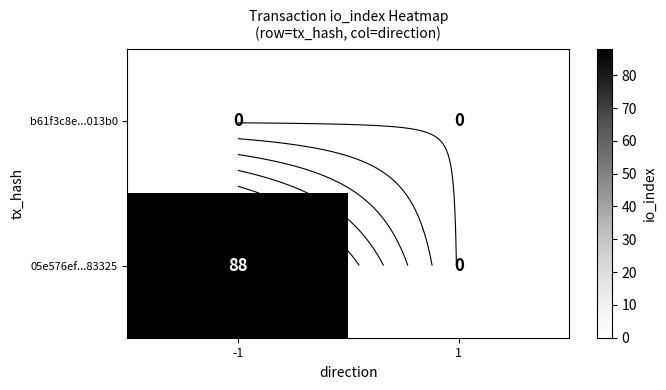

Is the value of 05e576ef...83325 at -1 greater than the value of b61f3c8e...013b0 at 1?

Yes